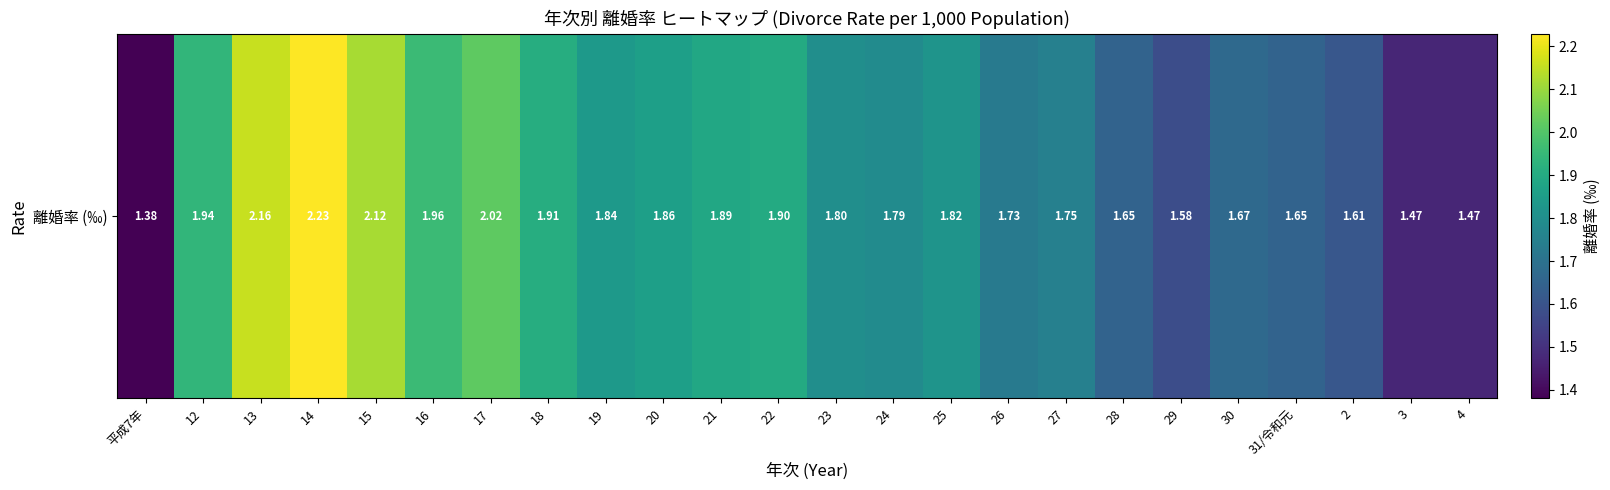

Read the value at 28.

1.6